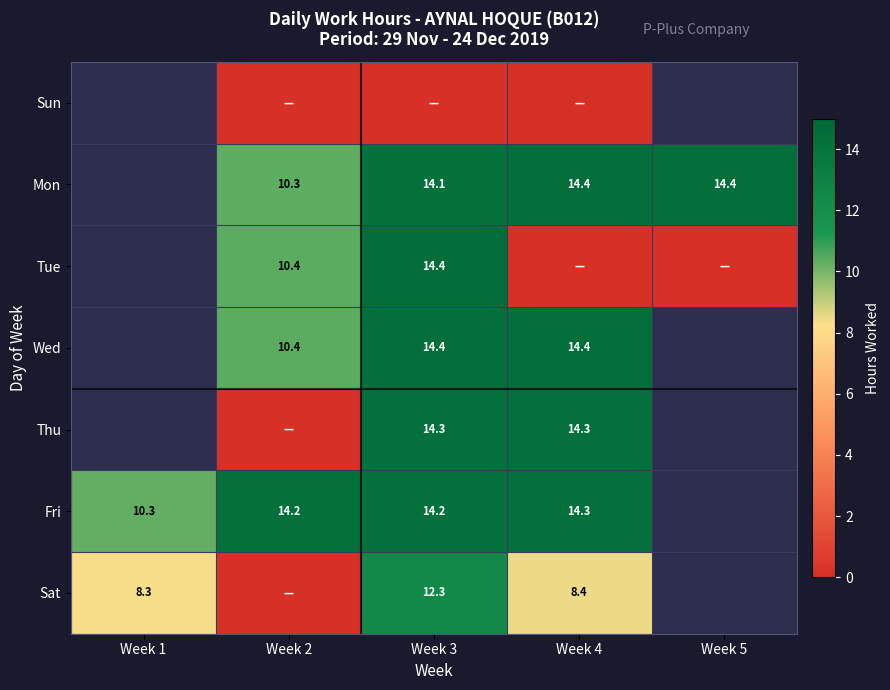

Is it true that Thu equals 14.3 at Week 4?

True